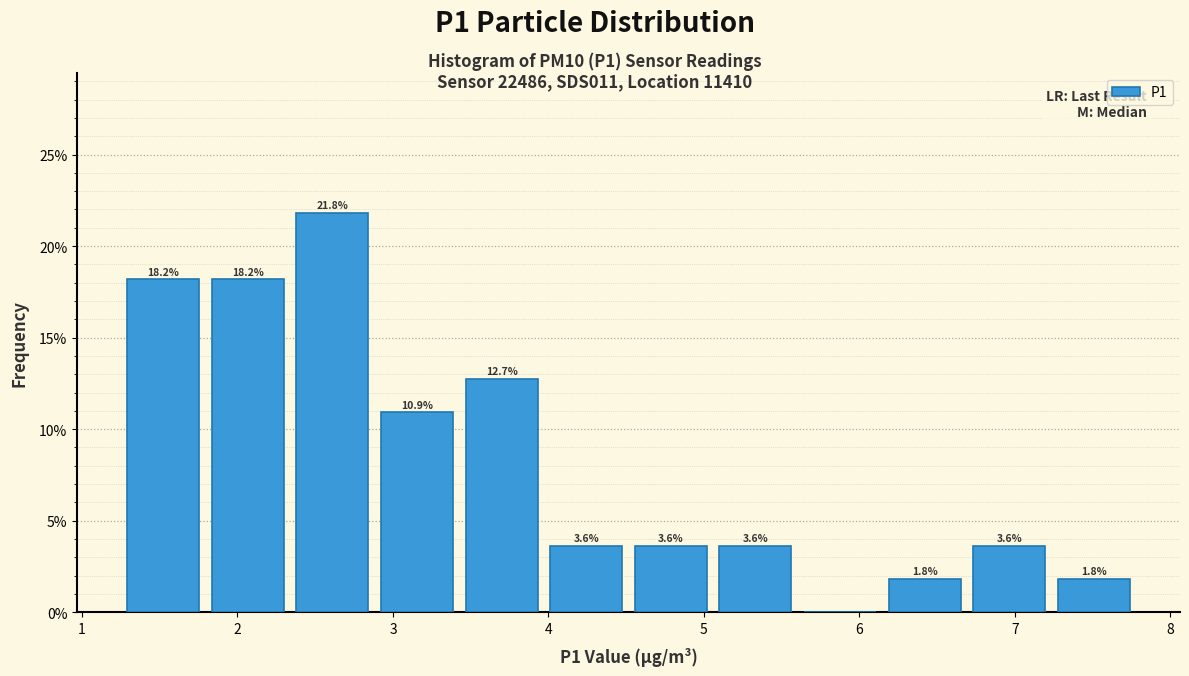

Which range on the x-axis has the tallest bar?

2.3 to 2.9